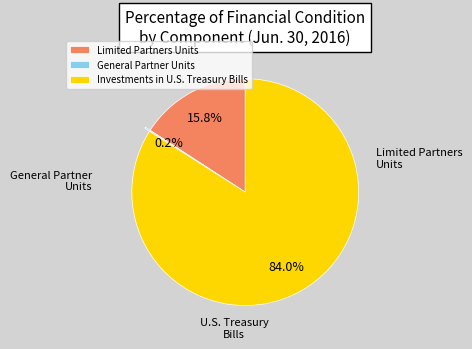

What percentage is NOT represented by Investments in U.S. Treasury Bills?

16.0%